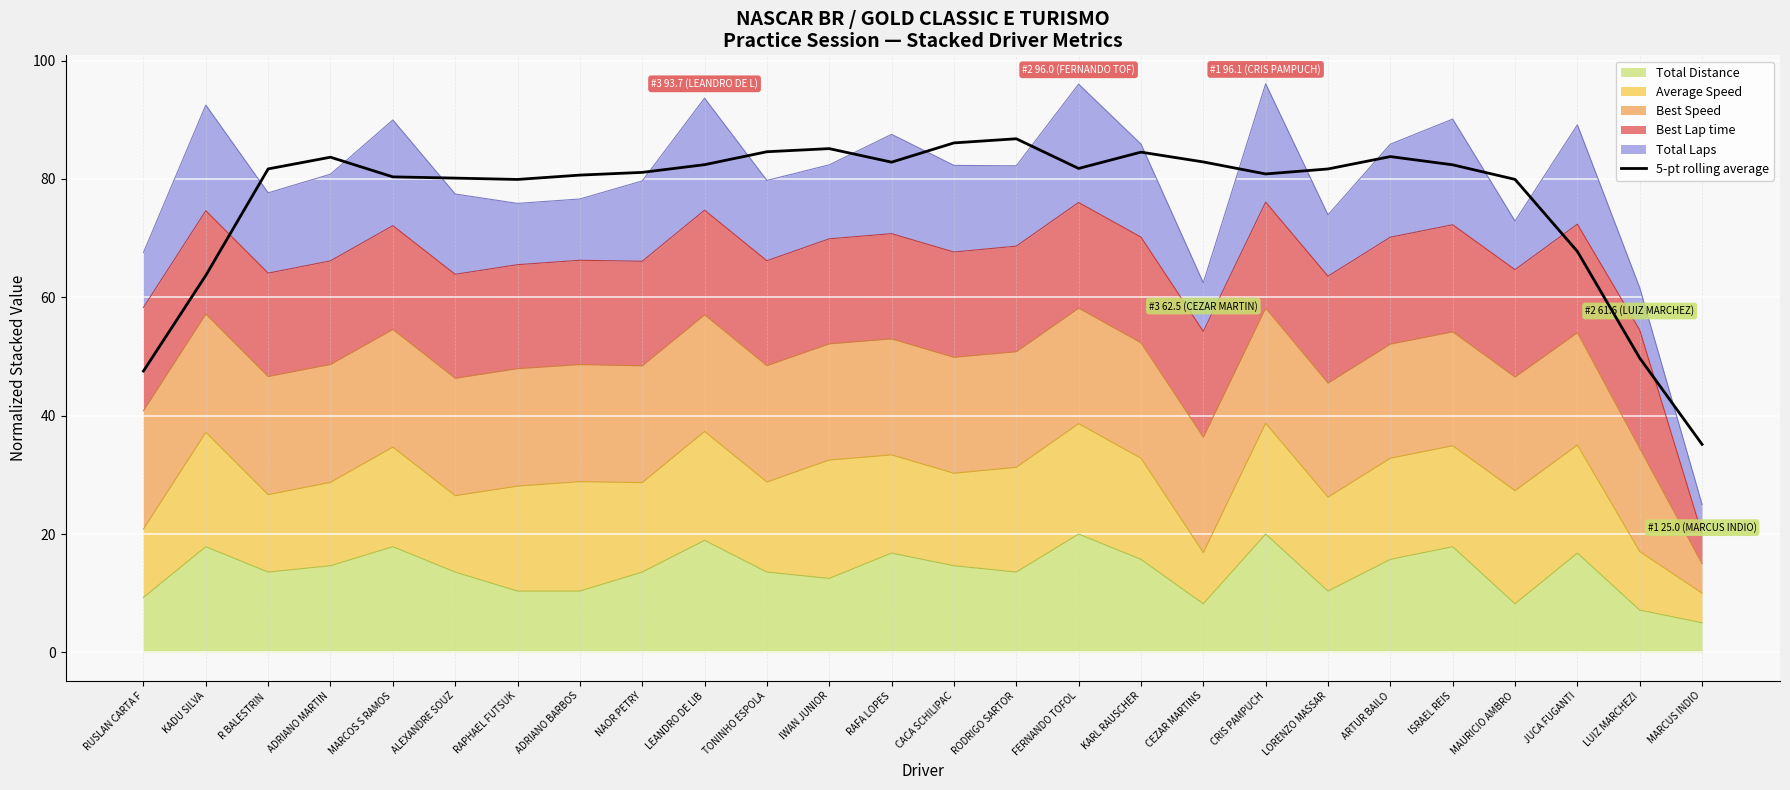

Where is the data nearest to the value 60?

KADU SILVA